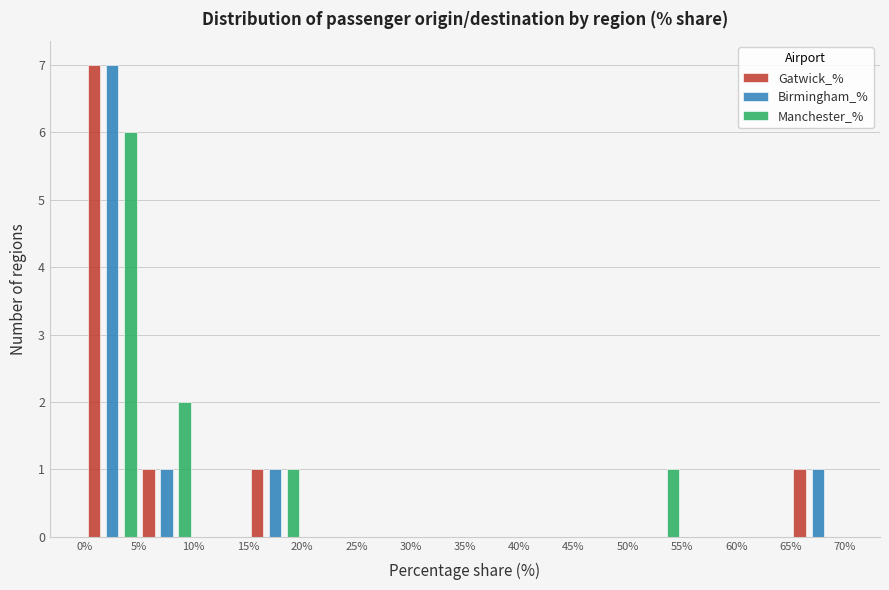

Reading left to right, list every range on the x-axis with the height of the bar of each series over it. The values are not printed on the chart, so give them approximately, as read against the axis.

0% to 5%: Gatwick_%=7	Birmingham_%=7	Manchester_%=6
5% to 10%: Gatwick_%=1	Birmingham_%=1	Manchester_%=2
10% to 15%: Gatwick_%=0	Birmingham_%=0	Manchester_%=0
15% to 20%: Gatwick_%=1	Birmingham_%=1	Manchester_%=1
20% to 25%: Gatwick_%=0	Birmingham_%=0	Manchester_%=0
25% to 30%: Gatwick_%=0	Birmingham_%=0	Manchester_%=0
30% to 35%: Gatwick_%=0	Birmingham_%=0	Manchester_%=0
35% to 40%: Gatwick_%=0	Birmingham_%=0	Manchester_%=0
40% to 45%: Gatwick_%=0	Birmingham_%=0	Manchester_%=0
45% to 50%: Gatwick_%=0	Birmingham_%=0	Manchester_%=0
50% to 55%: Gatwick_%=0	Birmingham_%=0	Manchester_%=1
55% to 60%: Gatwick_%=0	Birmingham_%=0	Manchester_%=0
60% to 65%: Gatwick_%=0	Birmingham_%=0	Manchester_%=0
65% to 70%: Gatwick_%=1	Birmingham_%=1	Manchester_%=0